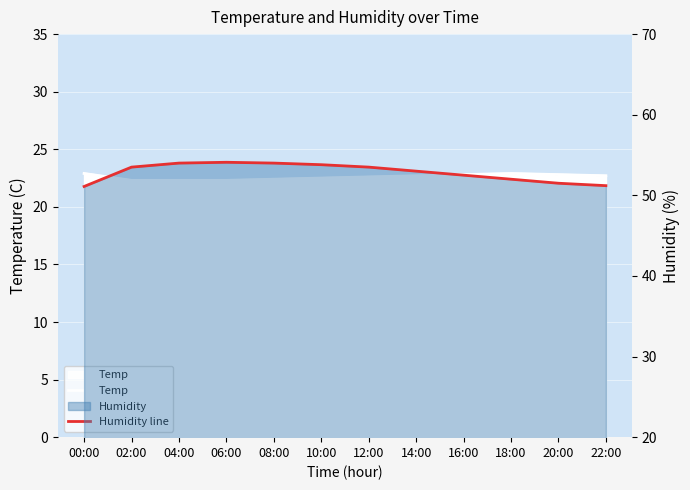

At 04:00, list the series in order from largest to smallest.

Humidity line, Temp